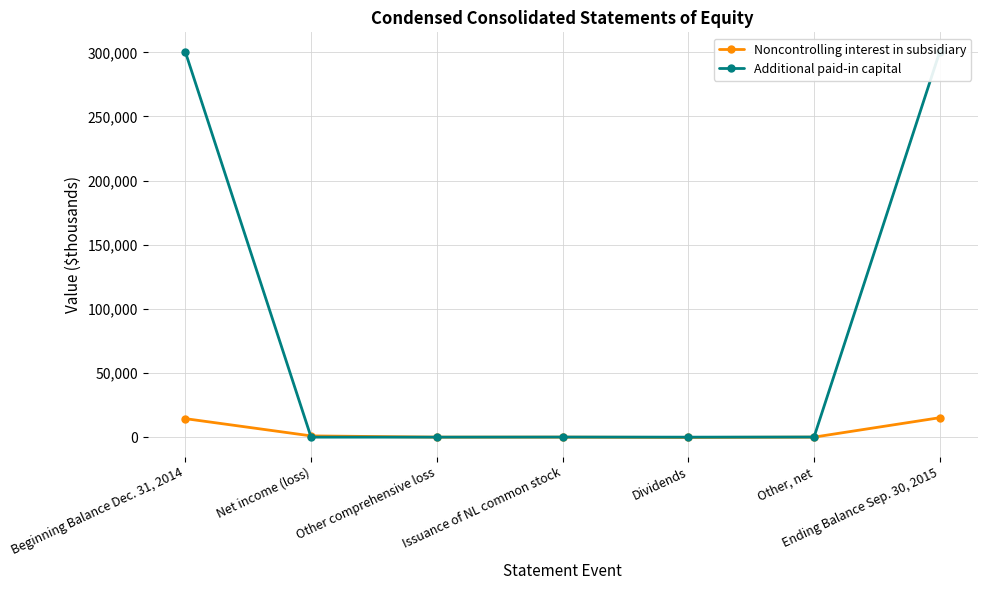

What is the minimum value for Noncontrolling interest in subsidiary?

-247